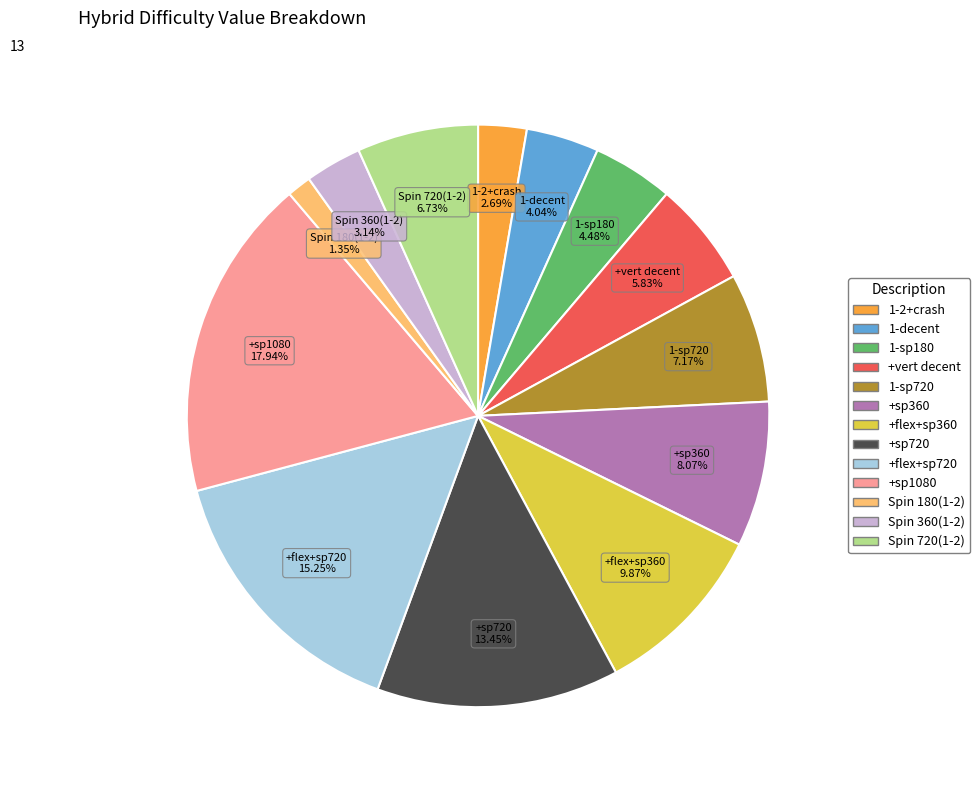

How much of the chart is everything except +flex+sp360?

90.1%